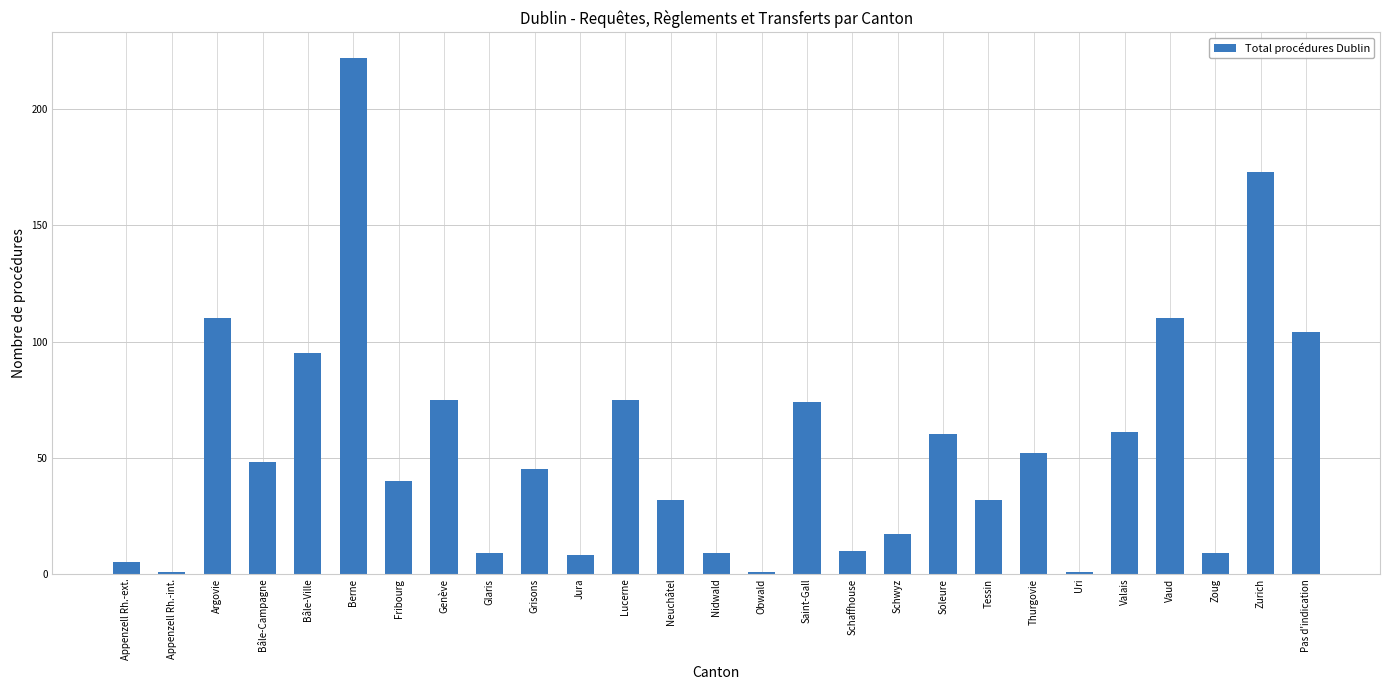

What position from the right is Fribourg?

21